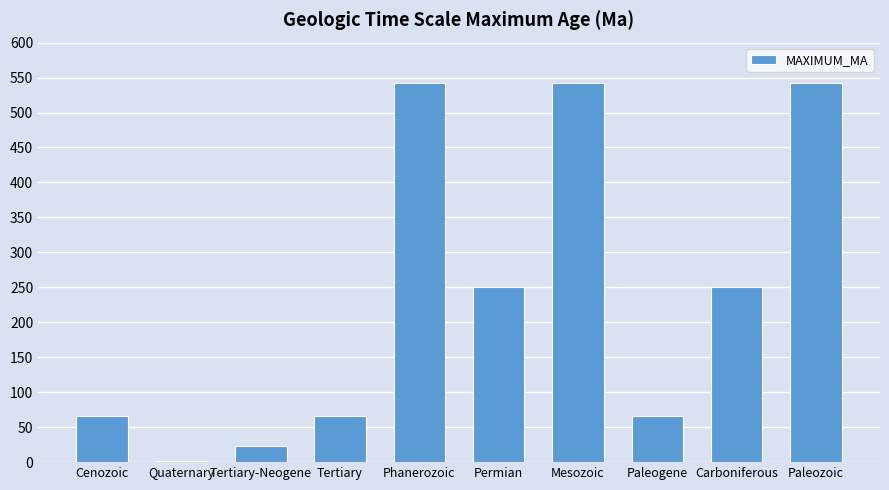

What value does the data have at Cenozoic?

65.5